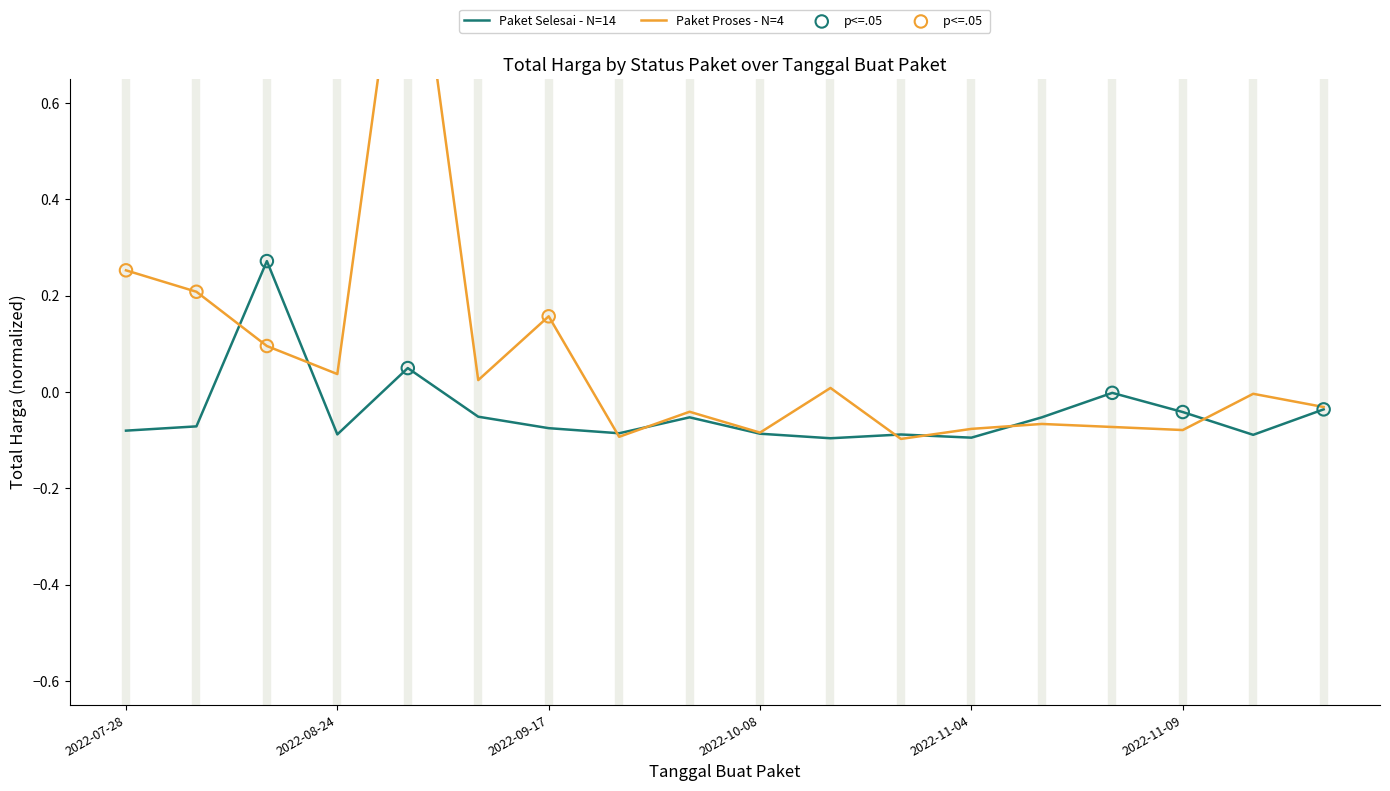

At which category is the sum across all series the highest?

2022-09-02